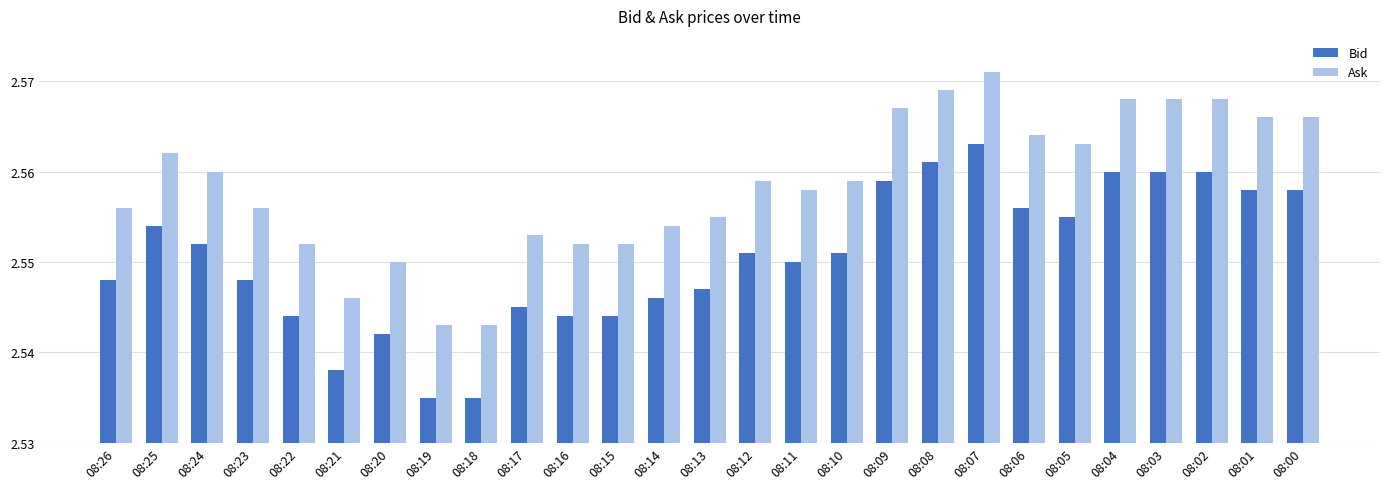

List the series in order of their peak value, highest first.

Ask, Bid